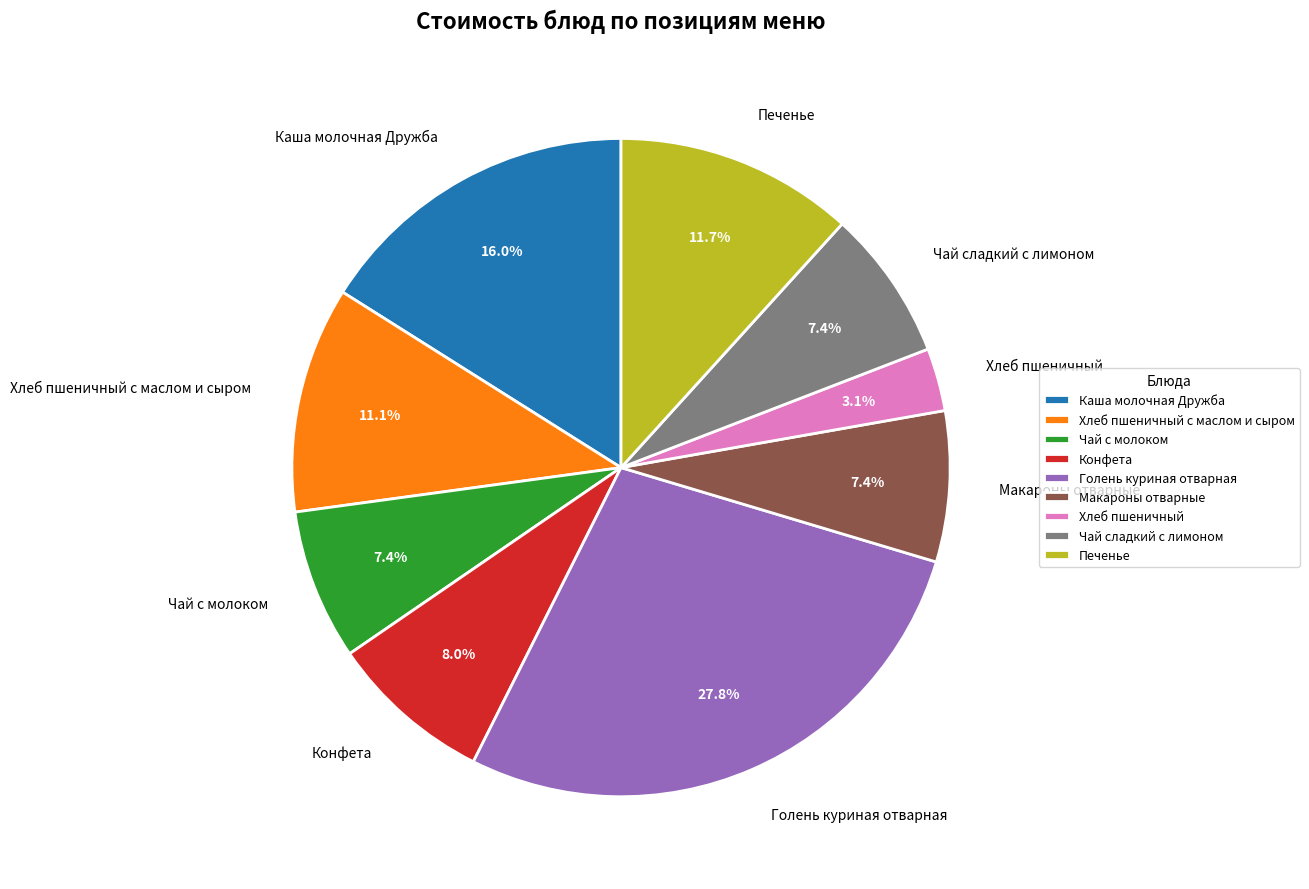

What is the smallest slice in the pie chart?

Хлеб пшеничный